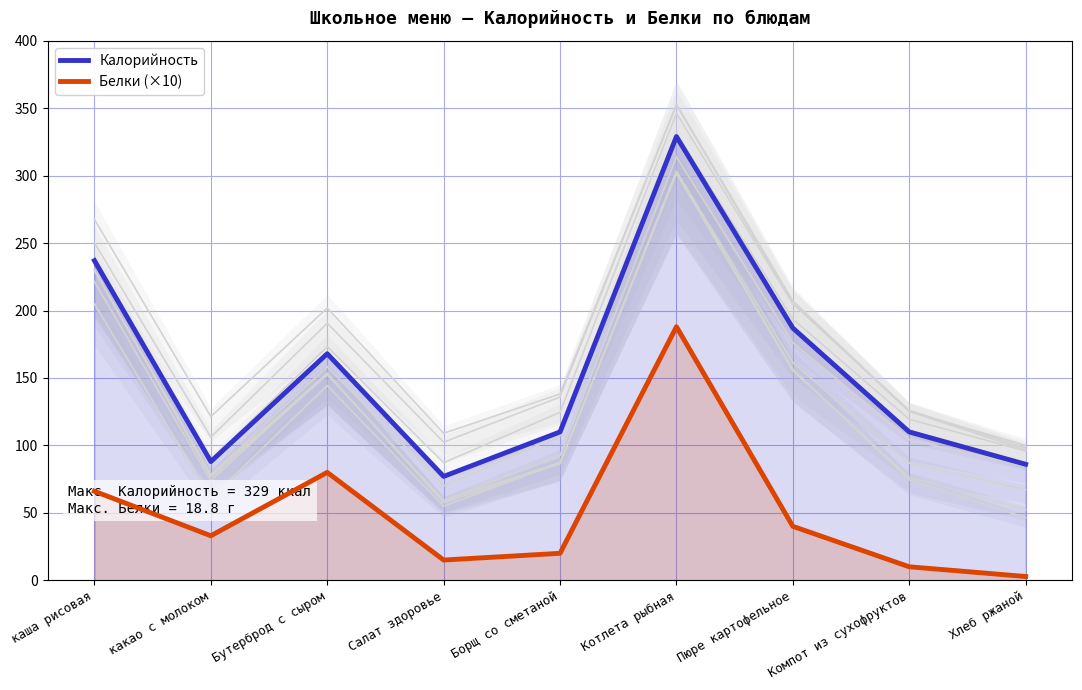

What is the sum of all Калорийность values?

1392.0